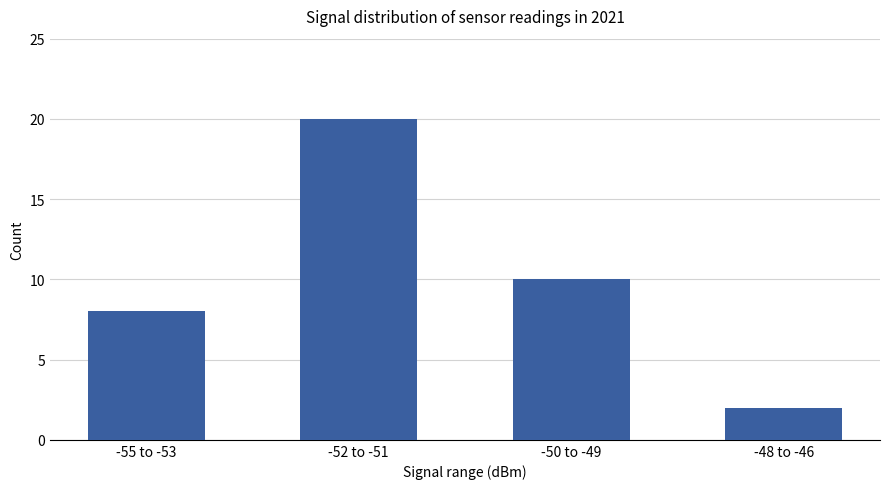

What position from the left is -55 to -53?

1